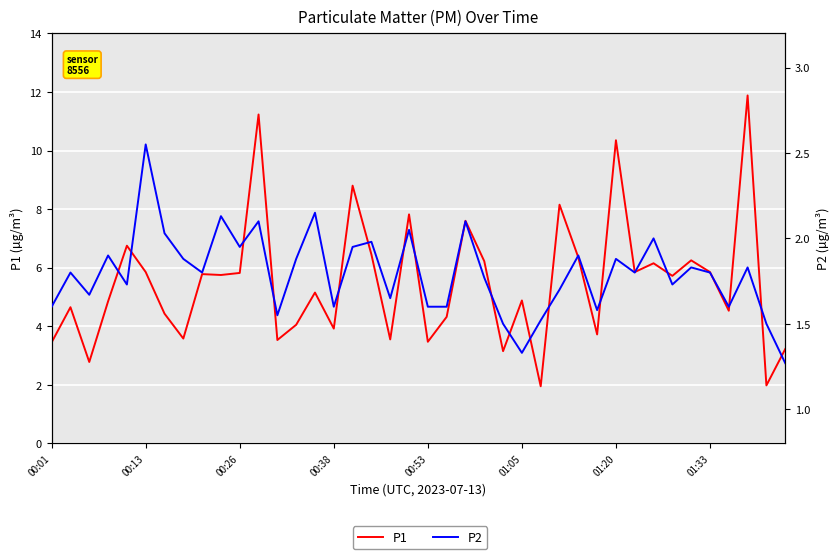

What is the lowest value of the P1 series?

1.9